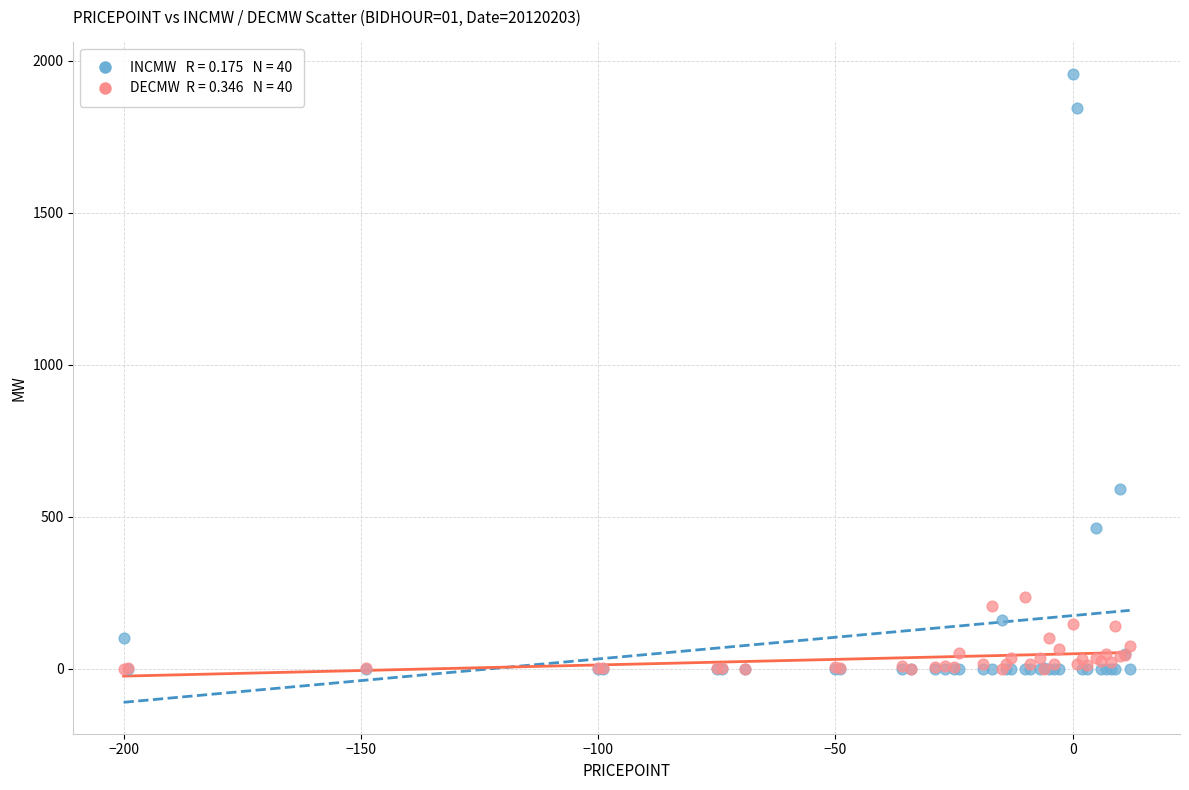

Across all series, what Y value is closest to 978?

592.0